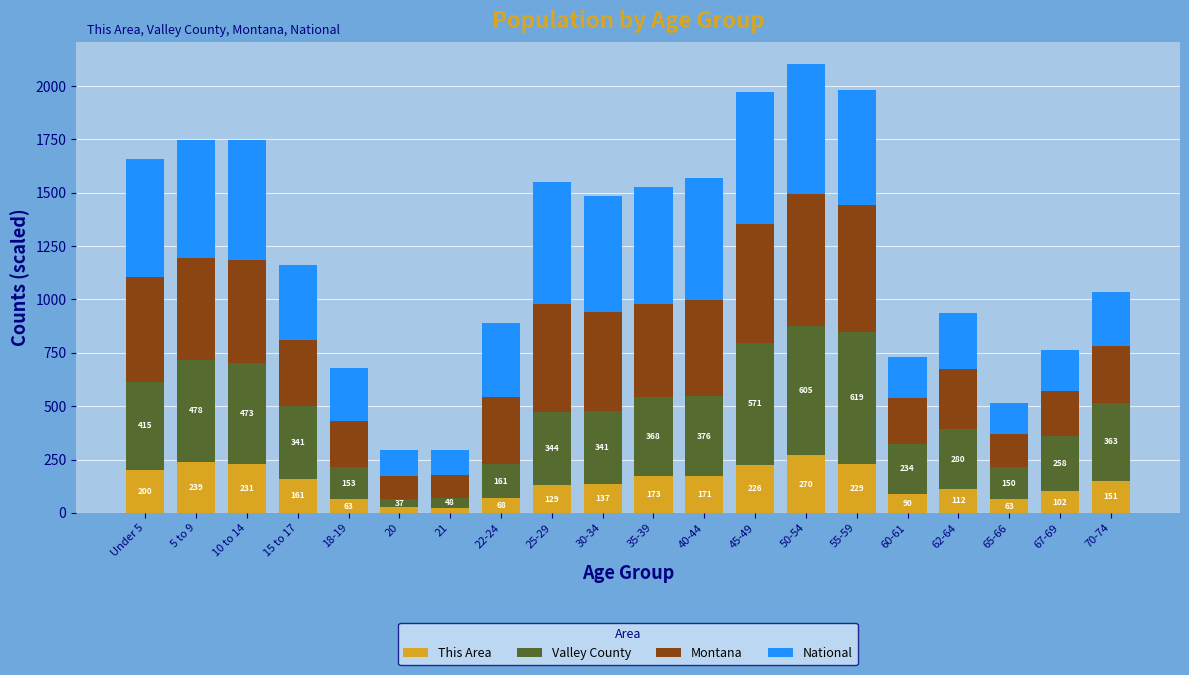

What is the highest value of the This Area series?

270.0